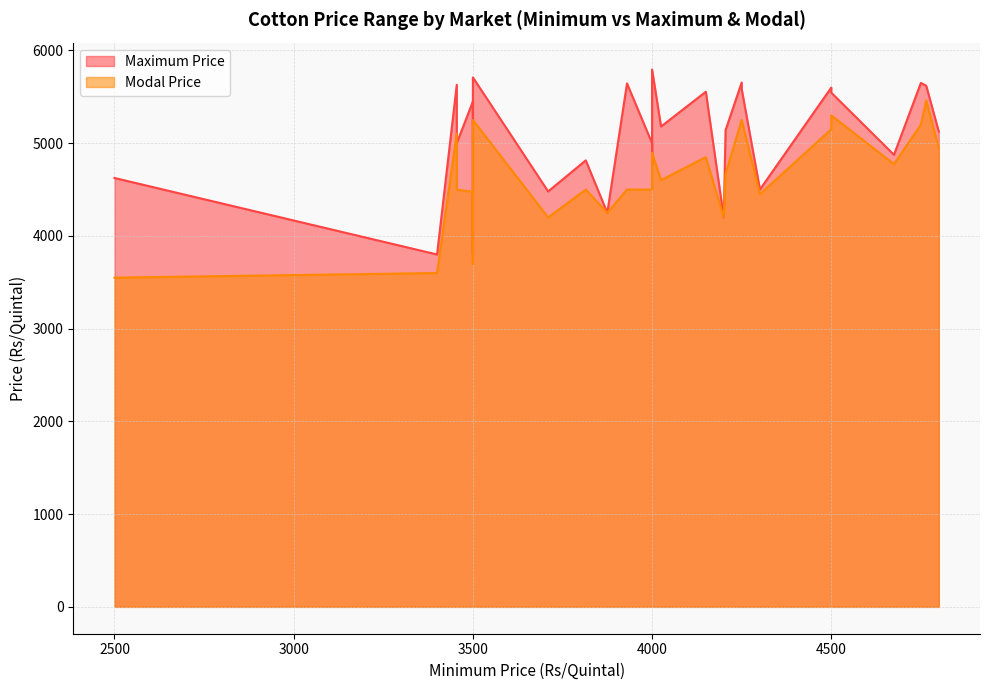

The value of Maximum Price at 4750 is 2341. True or false?

False